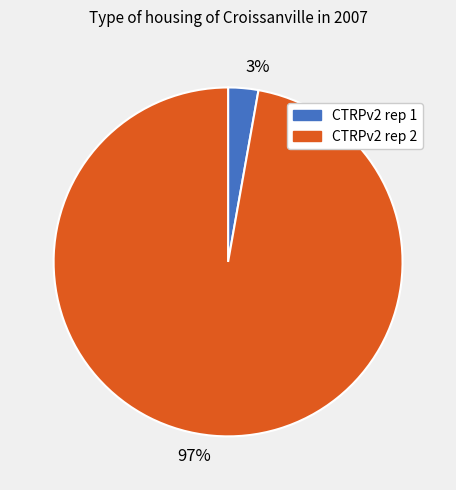

Between 97% and 3%, which is larger?

97%